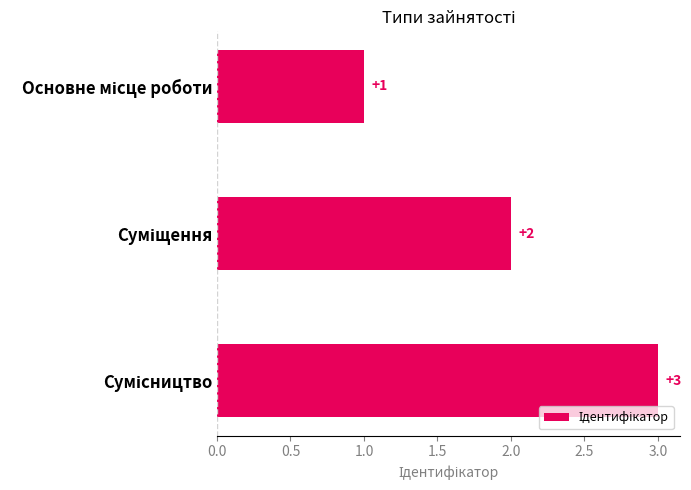

What is the sum of all values?

6